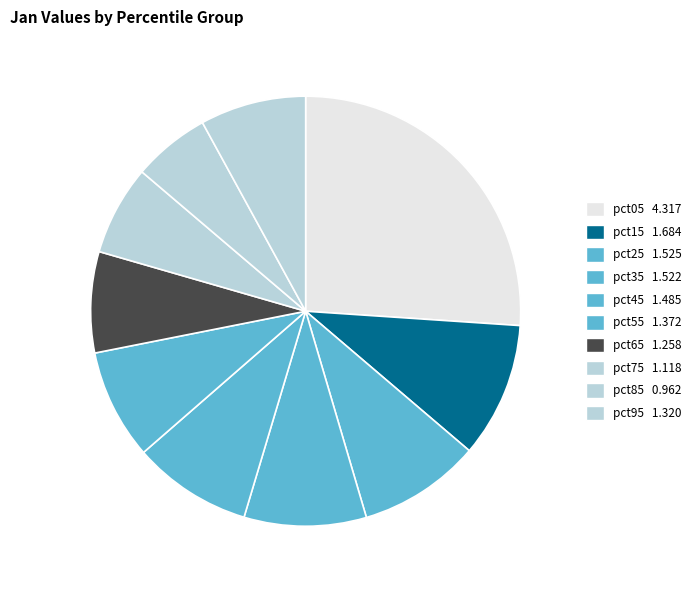

Rank the categories by value from lowest to highest.

pct85, pct75, pct65, pct95, pct55, pct45, pct35, pct25, pct15, pct05